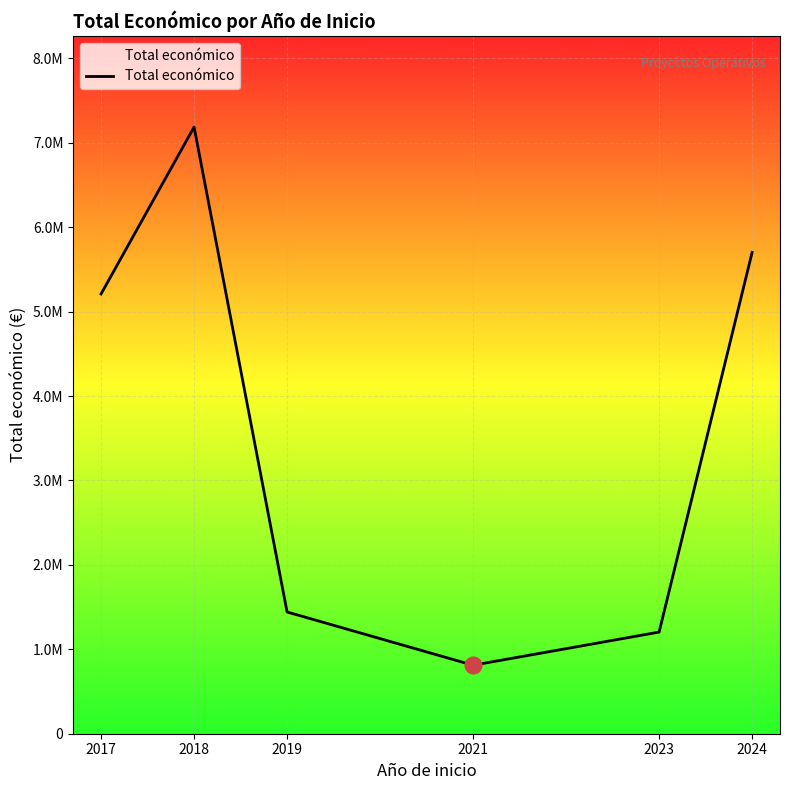

Is this an area chart (filled region under the line)?

Yes